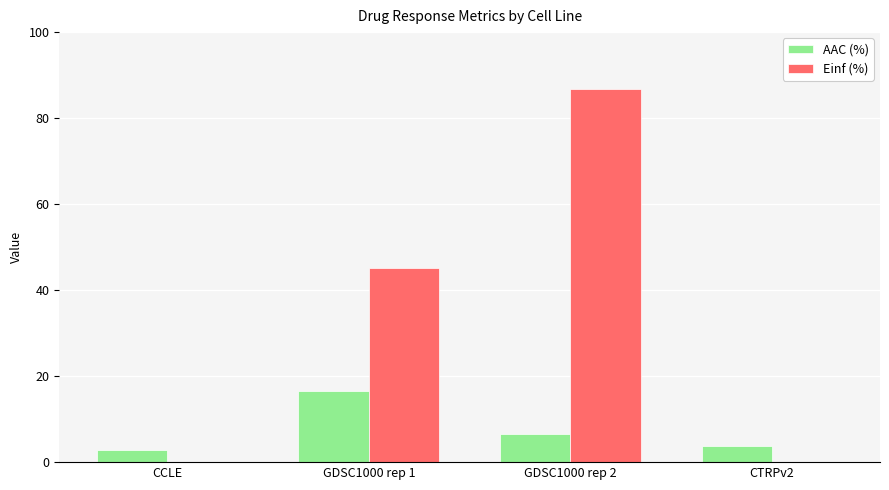

What is the spread (max minus min) of values at GDSC1000 rep 2?

80.3